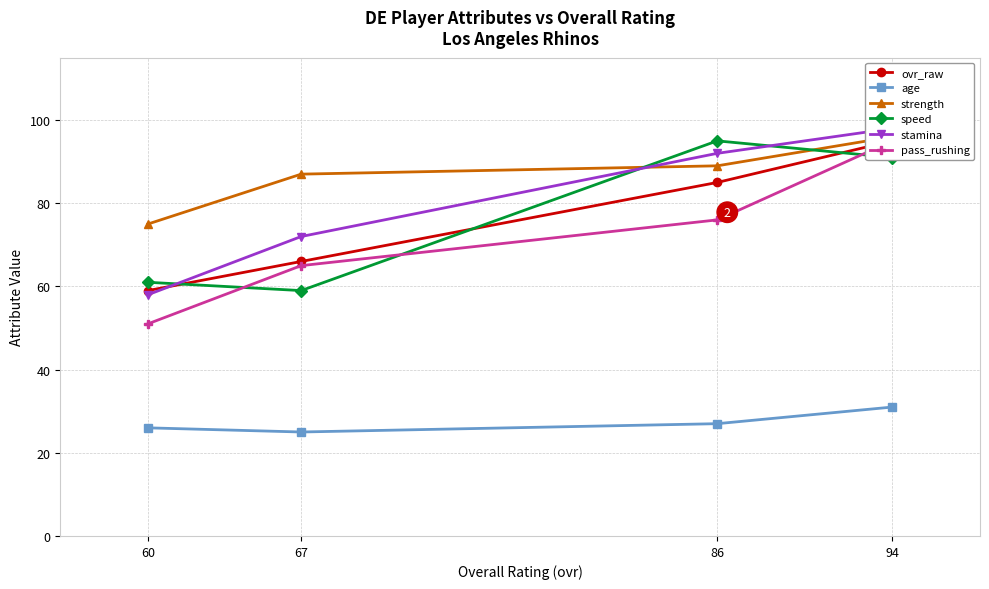

Which category has the highest value across all series?

94